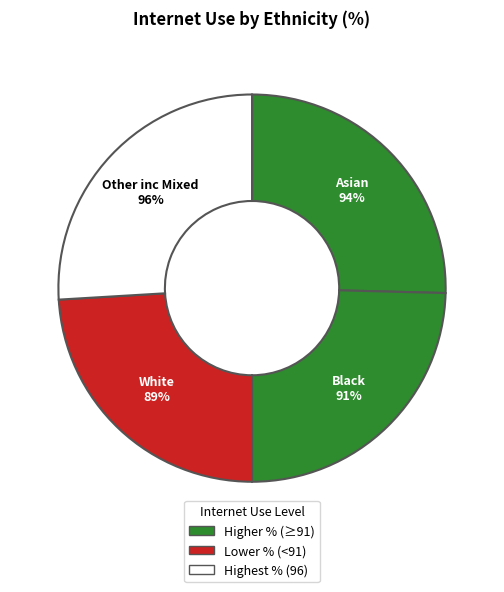

How many slices are in this pie chart?

4